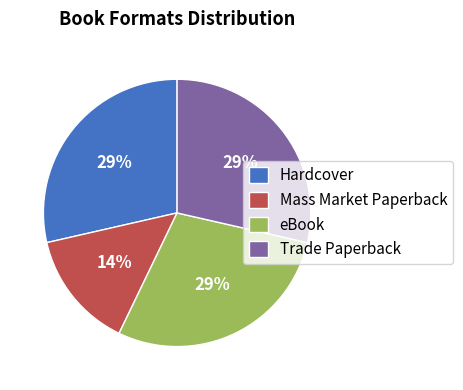

Which category has the smallest portion of the pie?

Mass Market Paperback